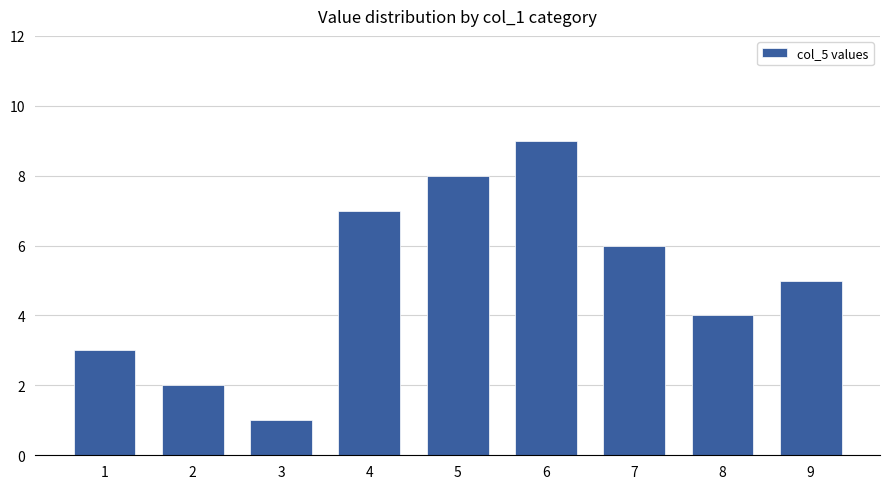

Which category has the highest value across all series?

6